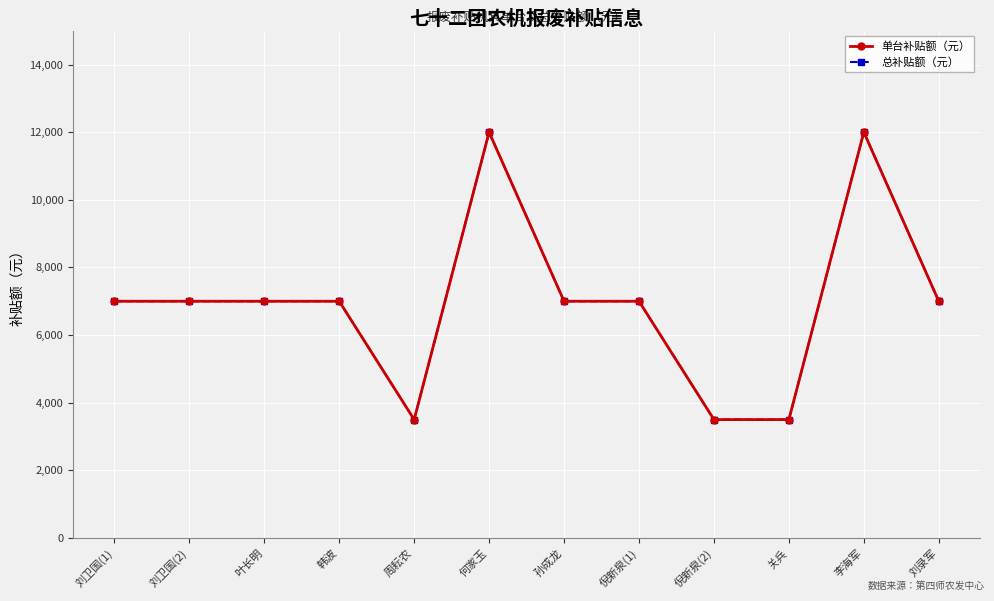

Does the chart have visible grid lines?

Yes